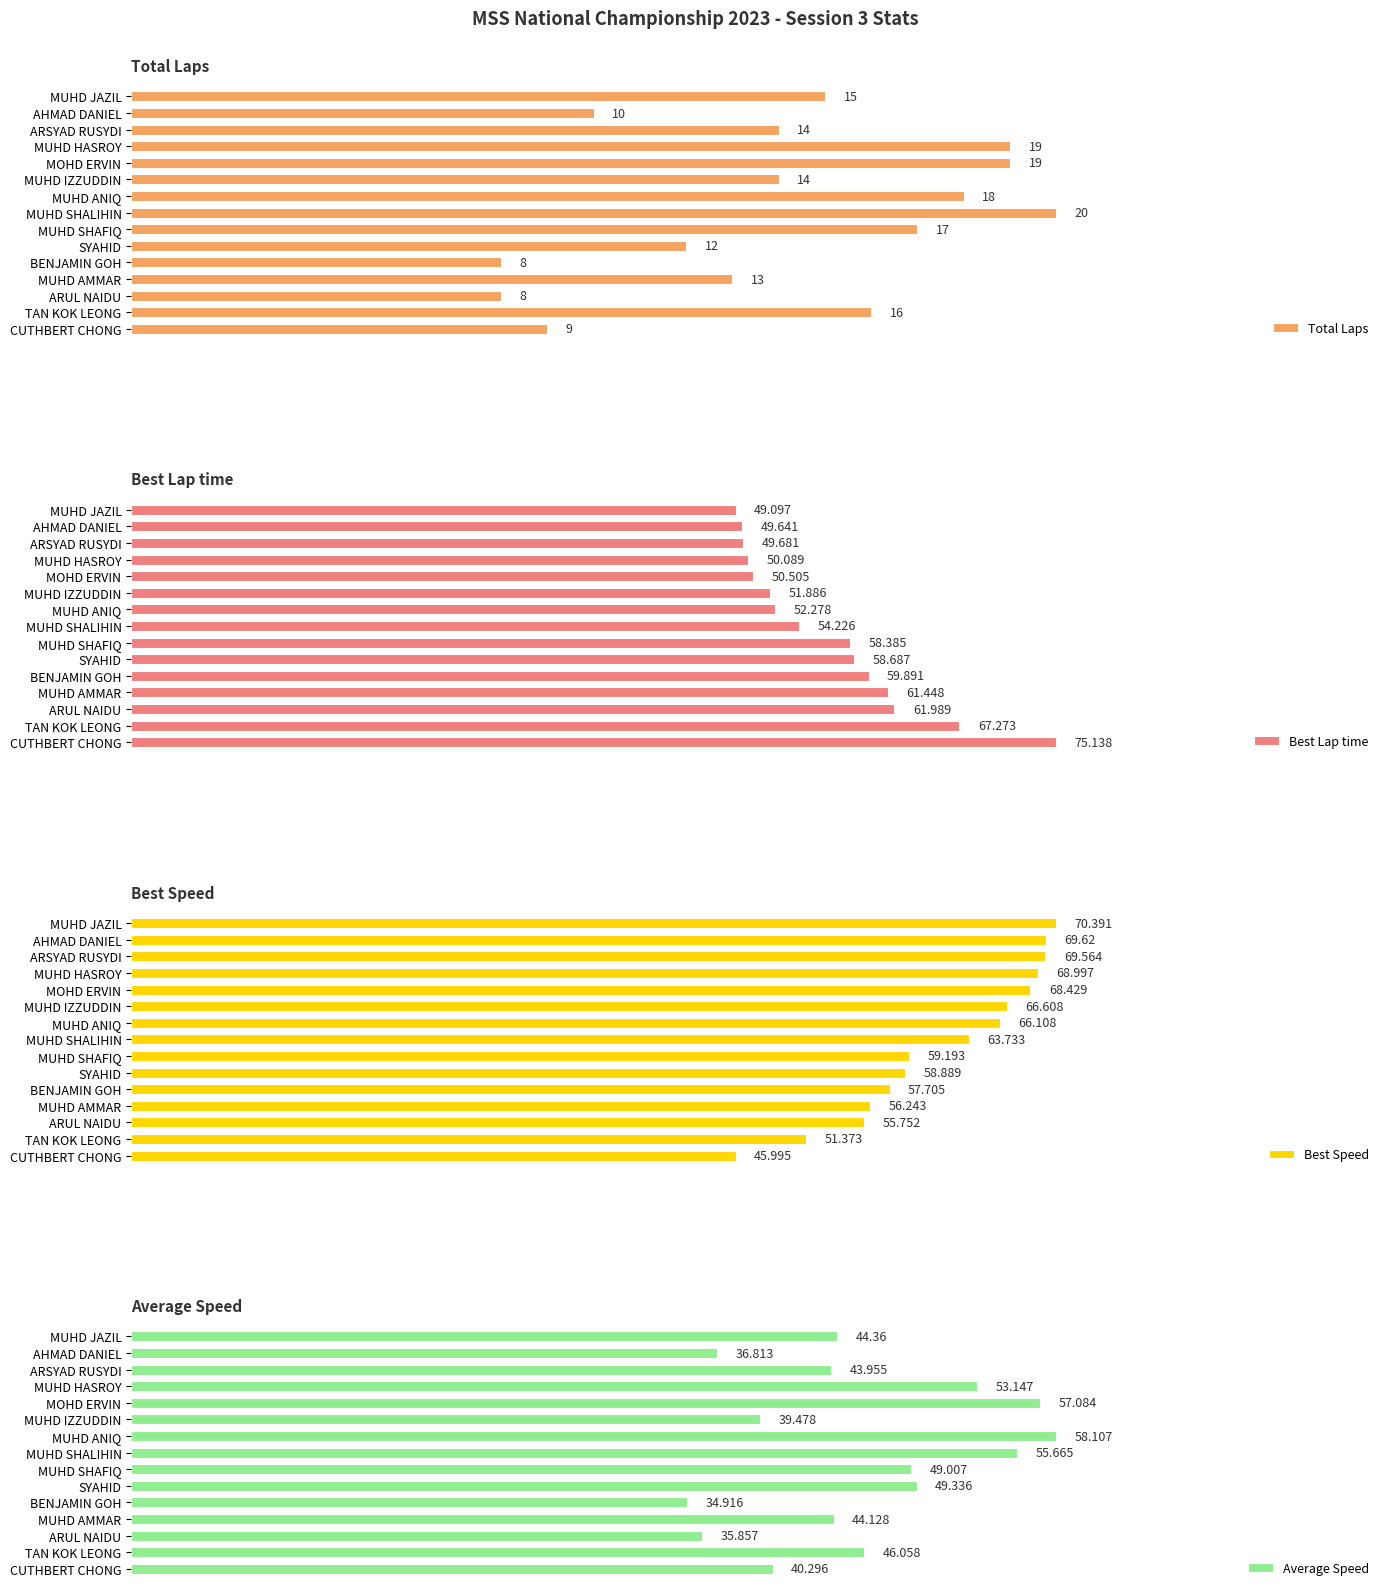

How many series are shown in this chart?

4